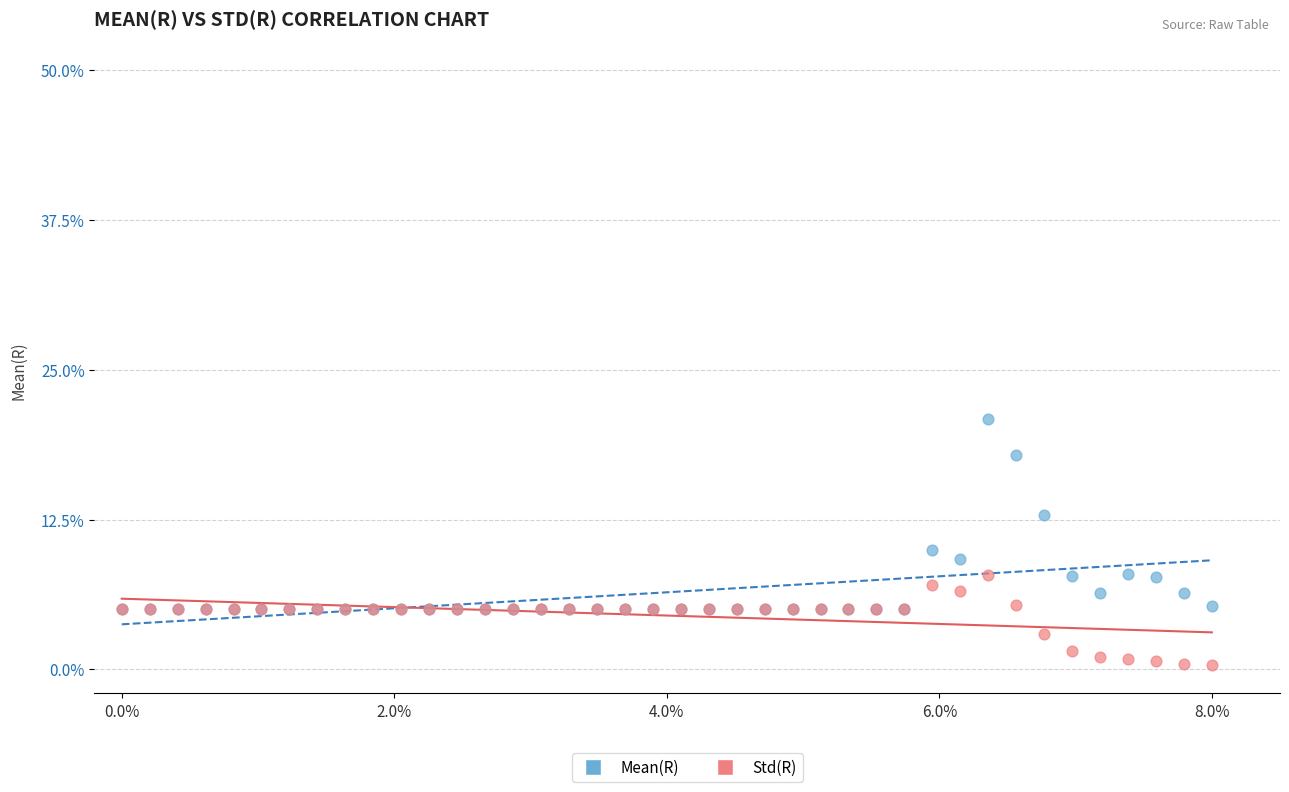

What are all the series names shown in the legend?

Mean(R), Std(R)